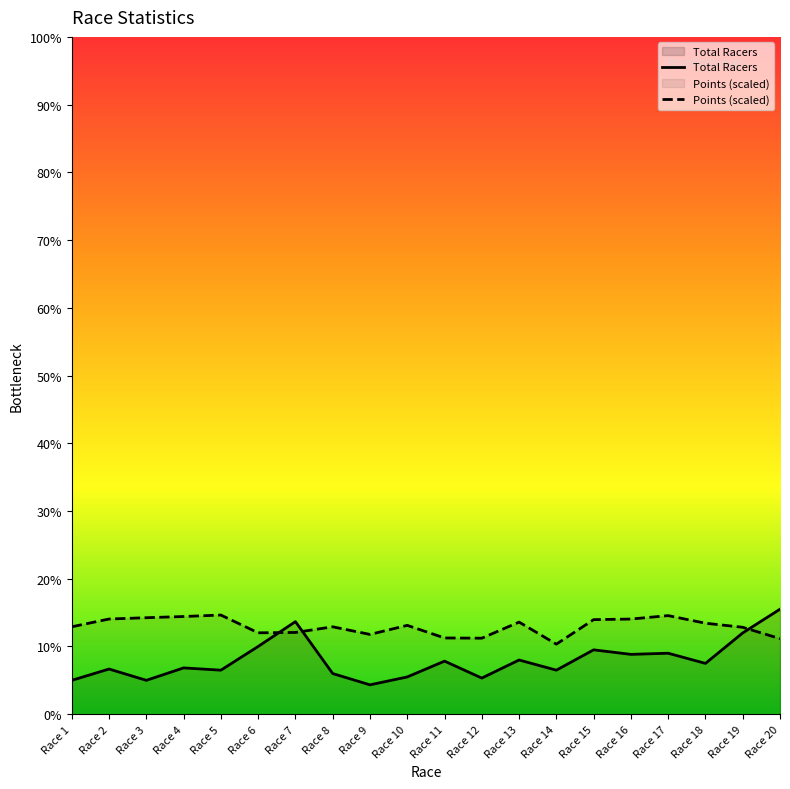

At which category does Points reach its first local peak?

Race 5